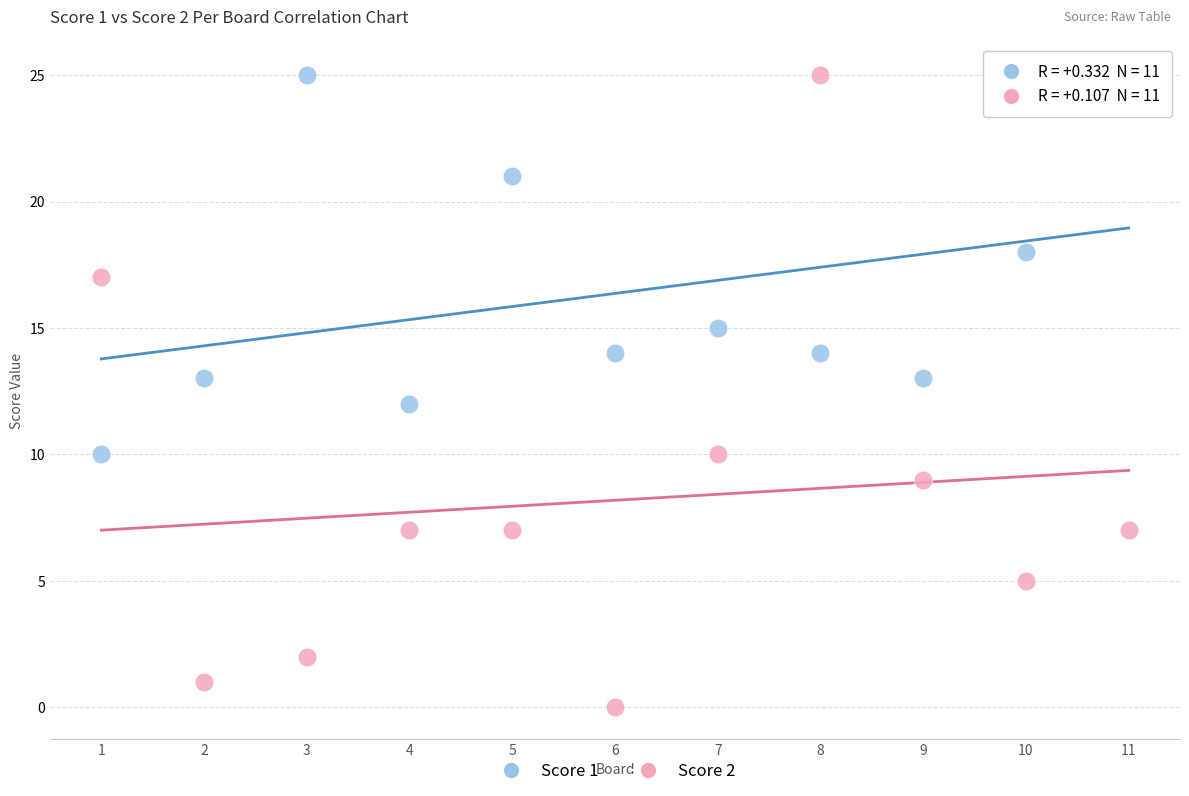

What are all the series names shown in the legend?

Score 1, Score 2